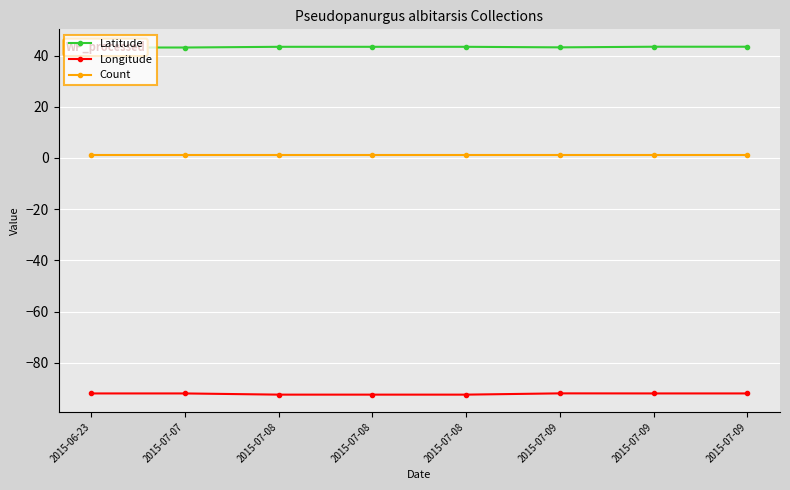

True or false: Longitude has a value of -161.5 at 2015-07-08.

False